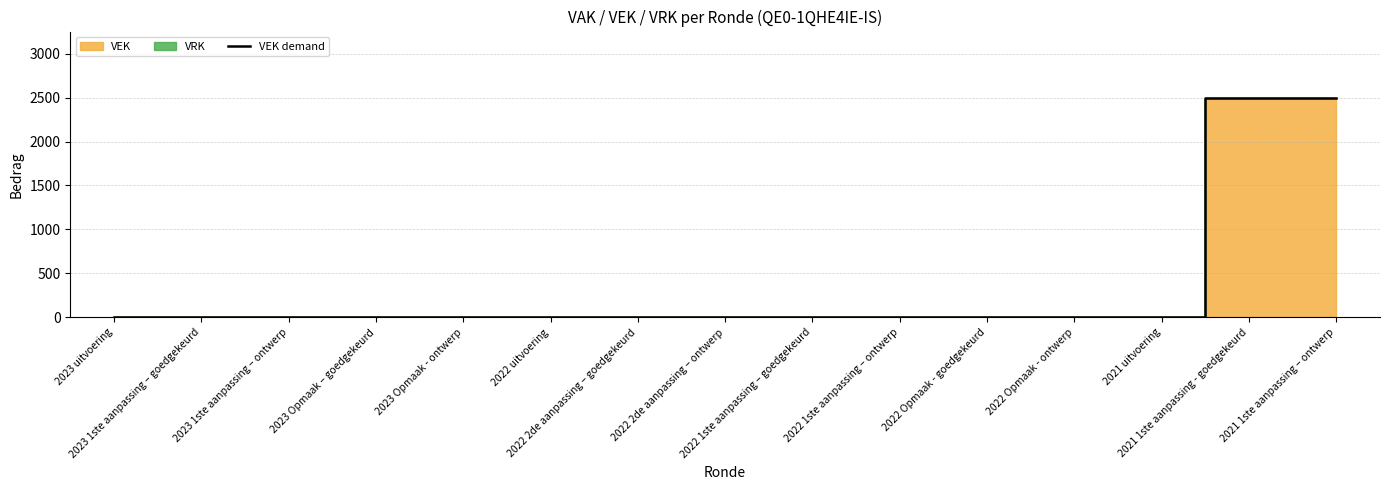

How many lines are shown in the chart?

1